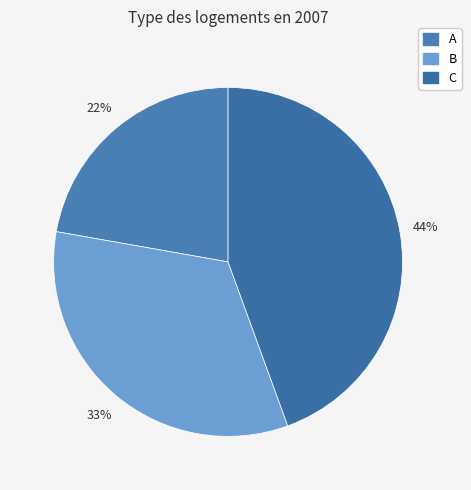

How much of the chart is everything except A?

77.8%